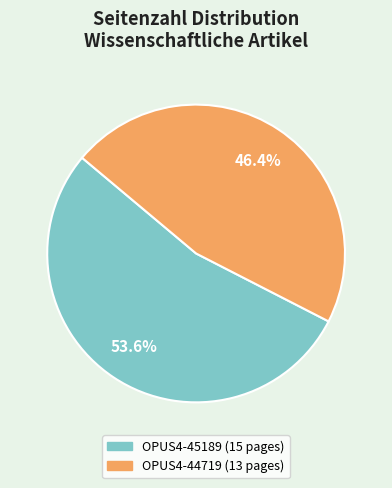

How much of the chart is everything except OPUS4-45189?

46.4%